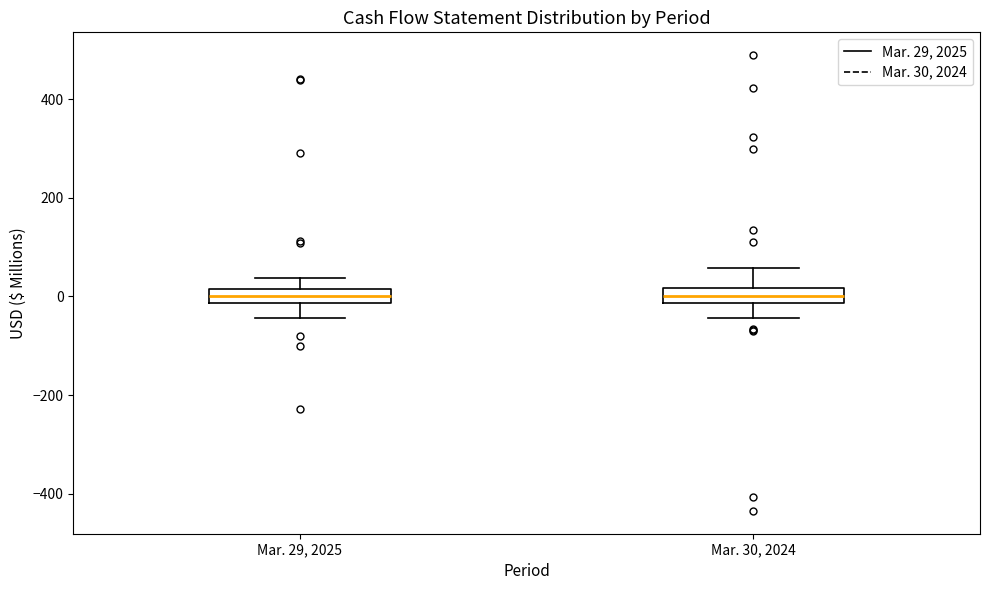

Where does the lower whisker of the box for Mar. 29, 2025 end on the y-axis? The values are not printed on the chart, so give them approximately, as read against the axis.

-40